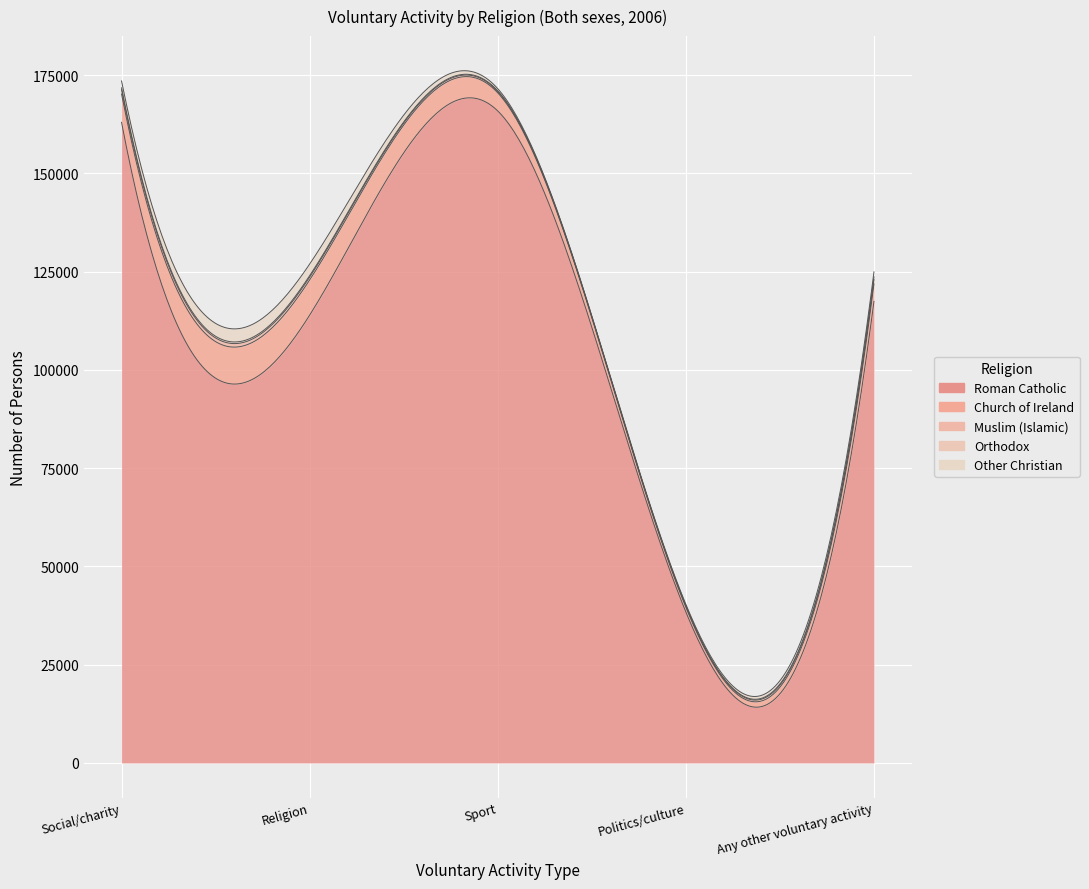

Rank the series at Social/charity from lowest to highest value.

Orthodox, Muslim (Islamic), Other Christian, Church of Ireland, Roman Catholic